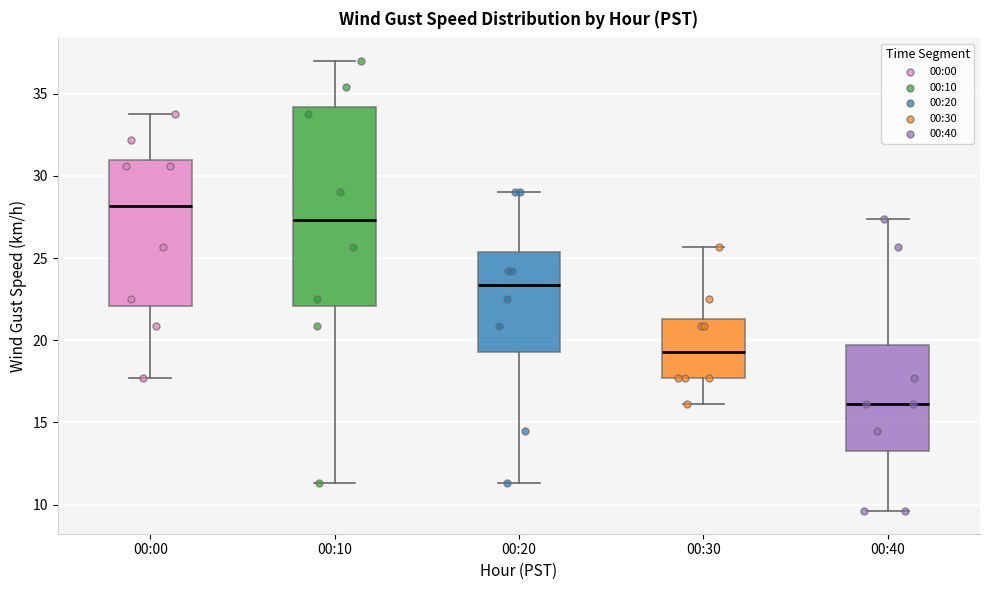

Which box has the lowest median line?

00:40